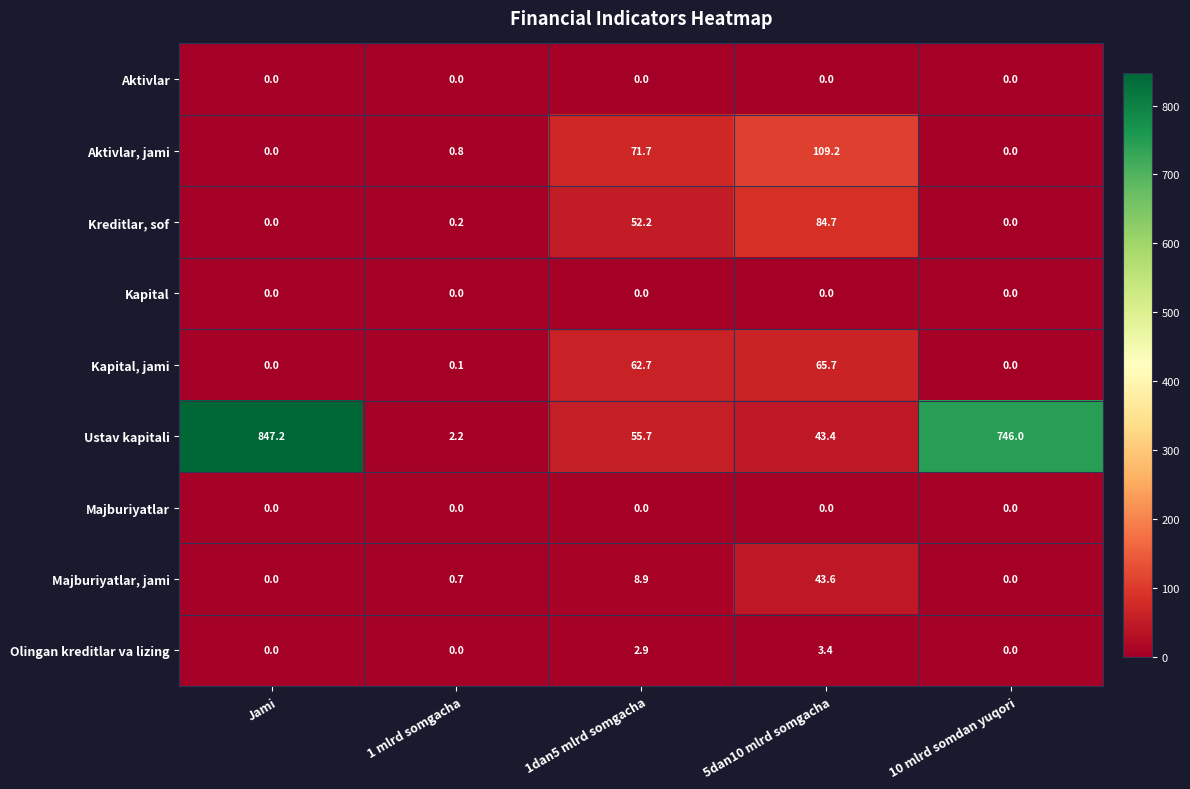

Which series has the largest range (max minus min)?

Ustav kapitali